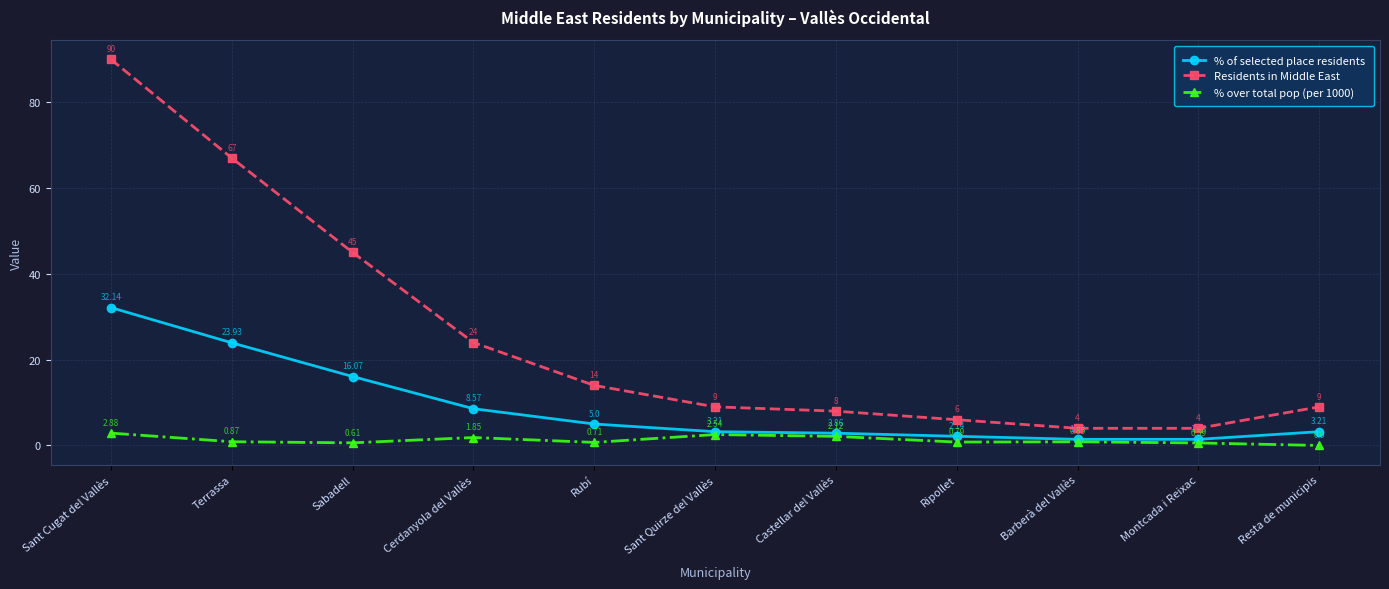

What are all the series names shown in the legend?

% of selected place residents, Residents in Middle East, % over total pop (per 1000)